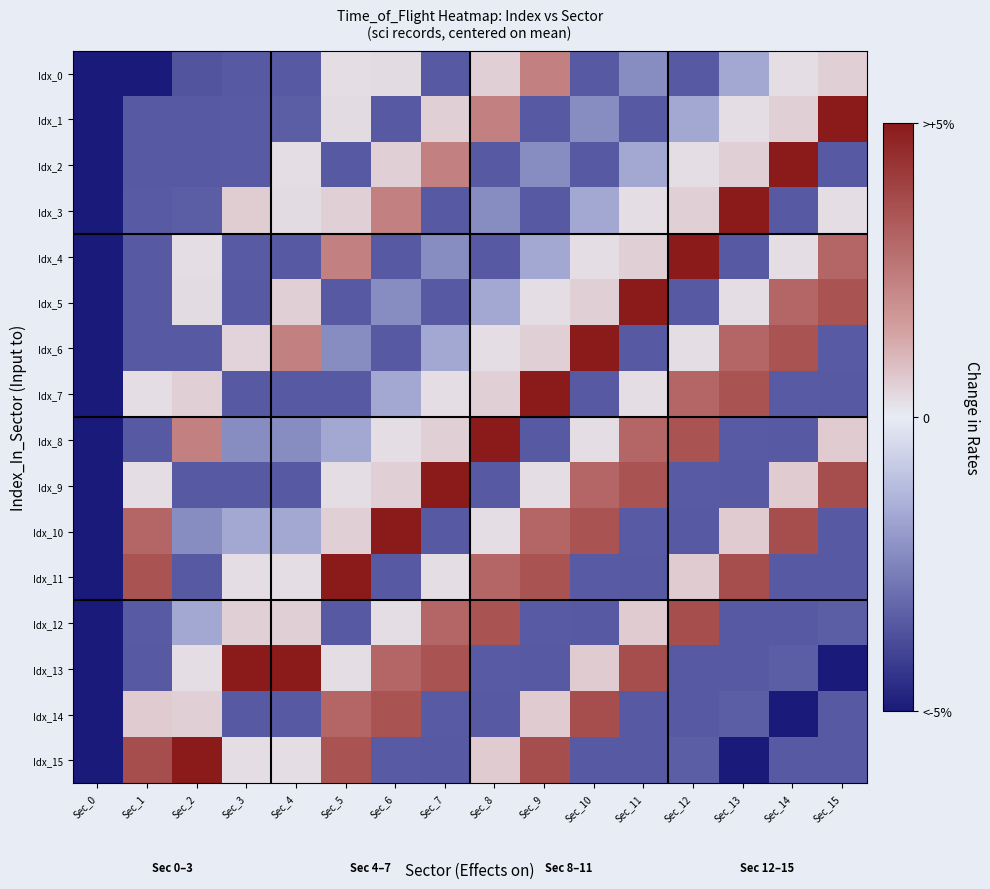

At Sec_15, list the series in order from smallest to largest.

Idx_13, Idx_2, Idx_7, Idx_10, Idx_11, Idx_14, Idx_15, Idx_6, Idx_12, Idx_3, Idx_0, Idx_8, Idx_4, Idx_5, Idx_9, Idx_1